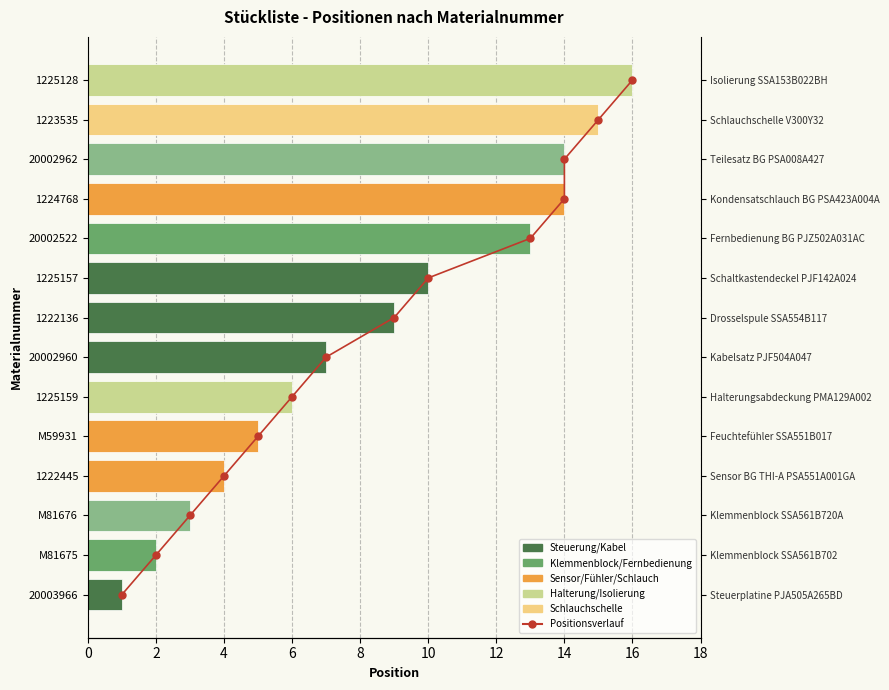

The value of Positionsverlauf at 0 is 0. True or false?

True